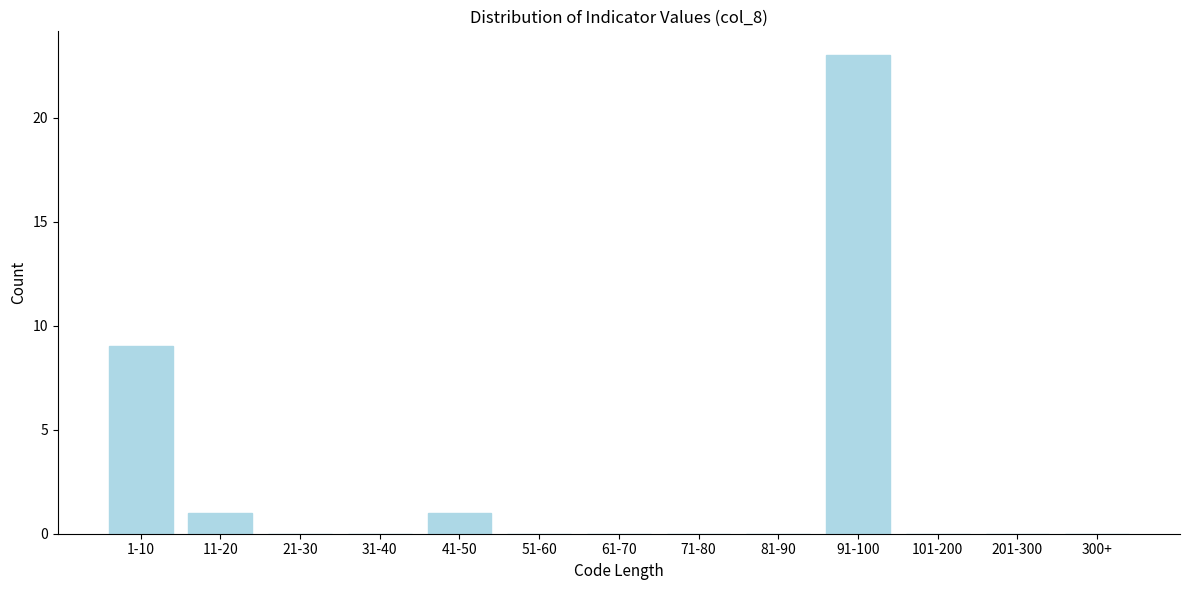

Reading left to right, transcribe all the data shown in this chart.

1-10=9	11-20=1	21-30=0	31-40=0	41-50=1	51-60=0	61-70=0	71-80=0	81-90=0	91-100=23	101-200=0	201-300=0	300+=0